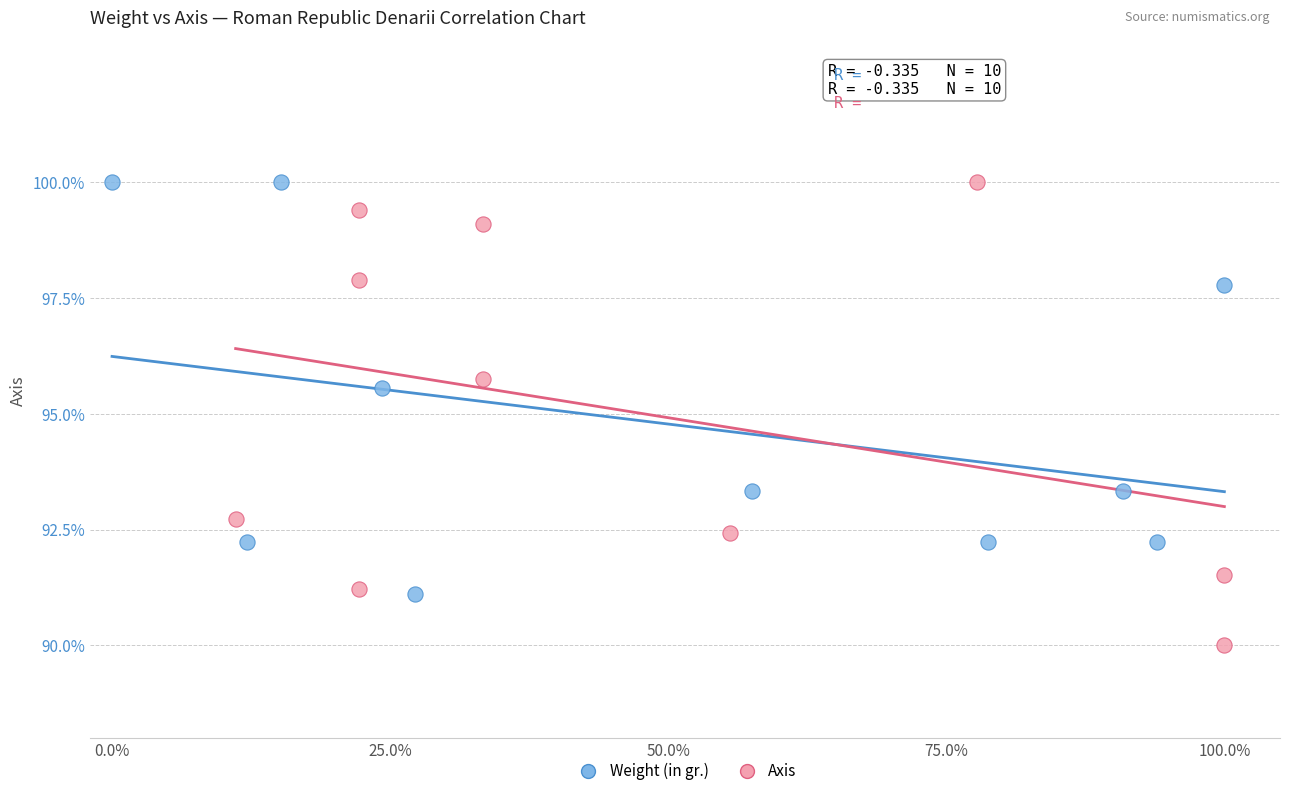

Which series contains the lowest Y value?

Axis